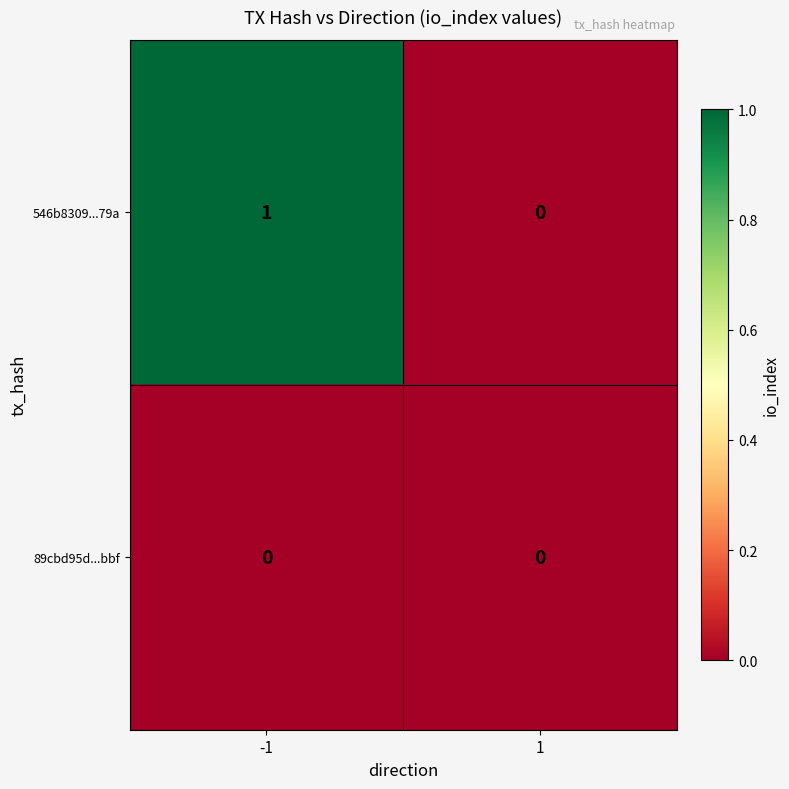

Which series has the widest spread of values?

546b8309...79a